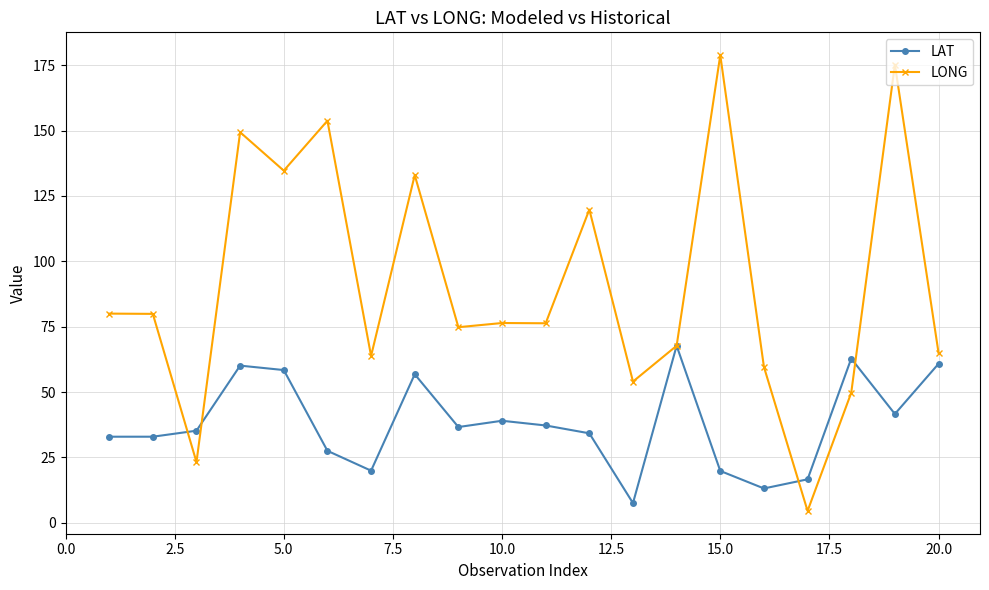

What is the value of the LONG point at the 19th from the left?

175.3